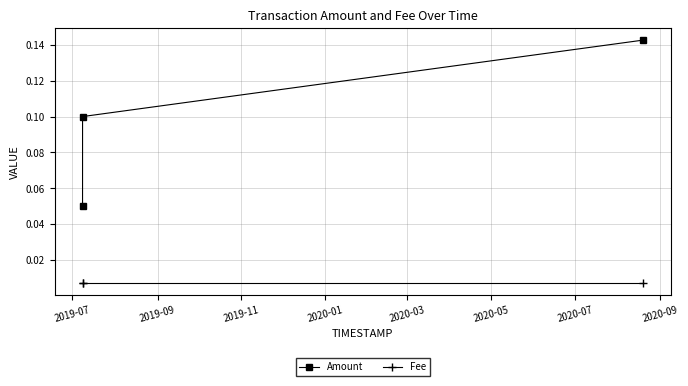

At how many categories does at least one series exceed 0?

3